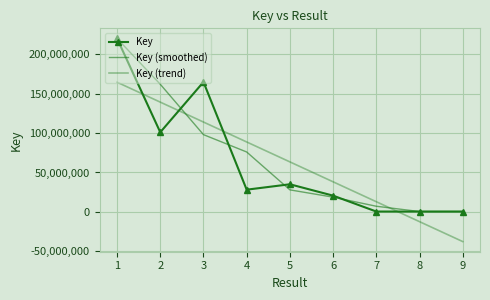

True or false: Key has a value of 499066.6 at 9.

False